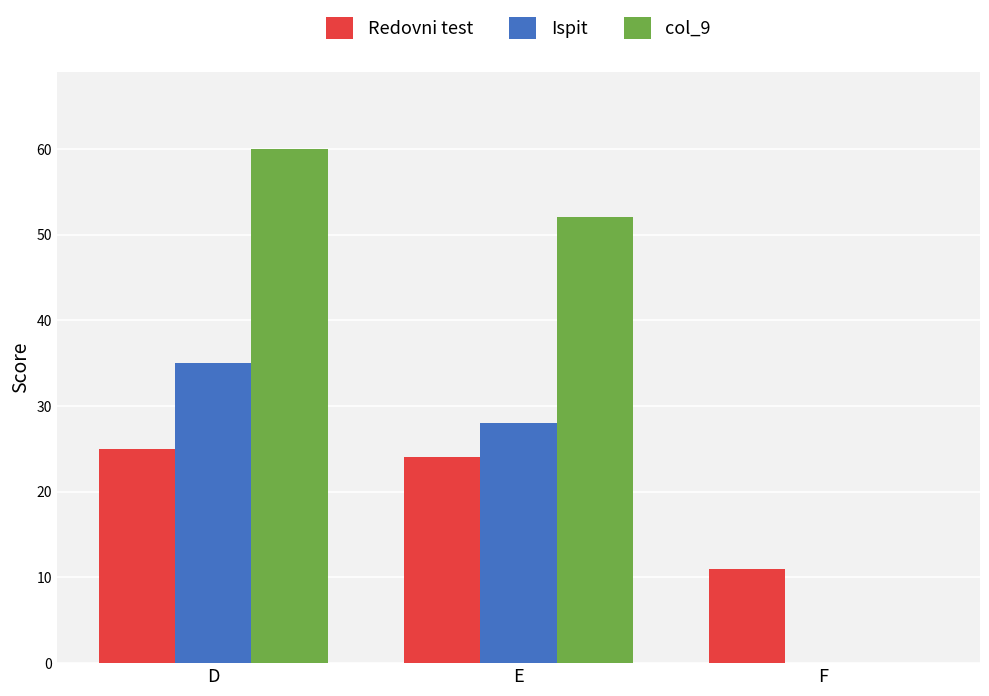

What is the sum of all col_9 values?

112